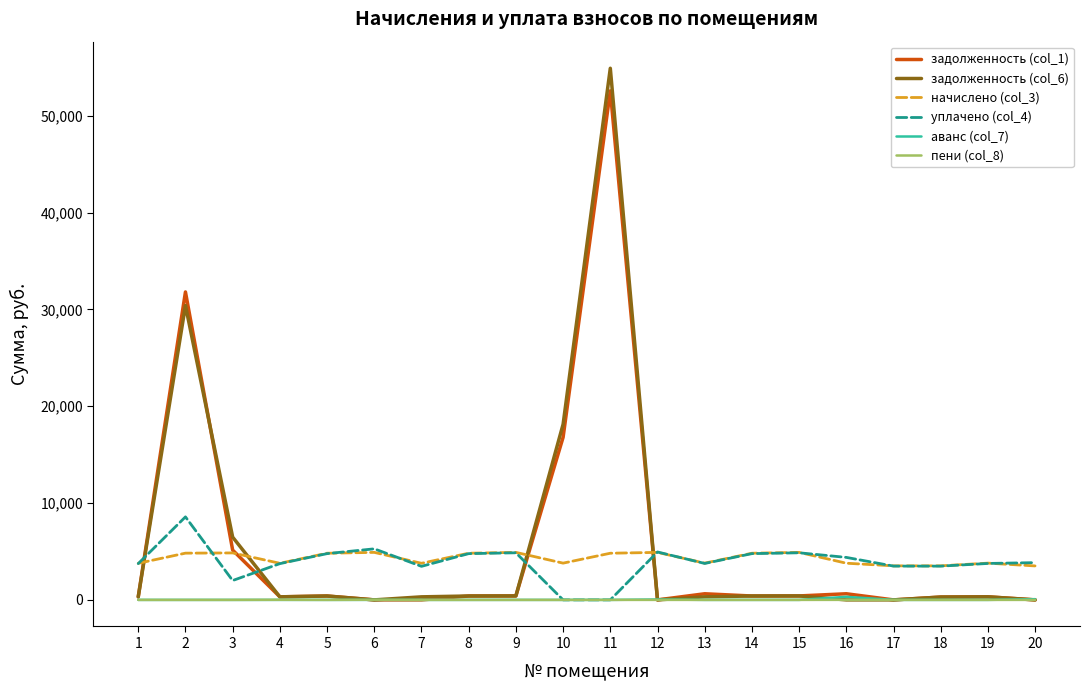

Is this an area chart (filled region under the line)?

No